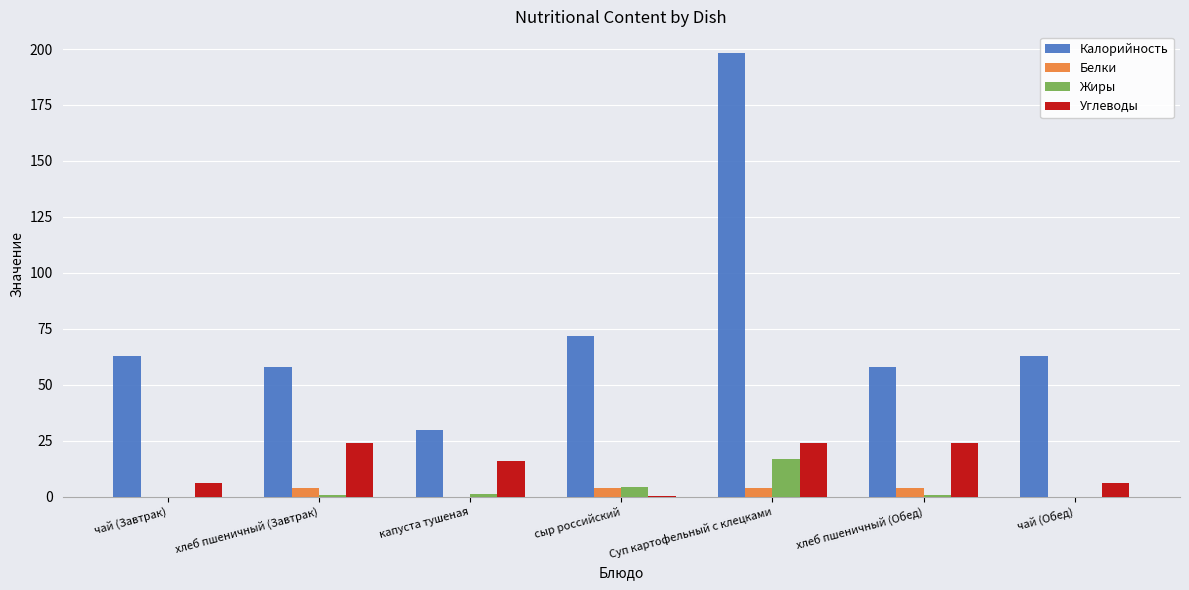

How many distinct data groups are displayed?

4